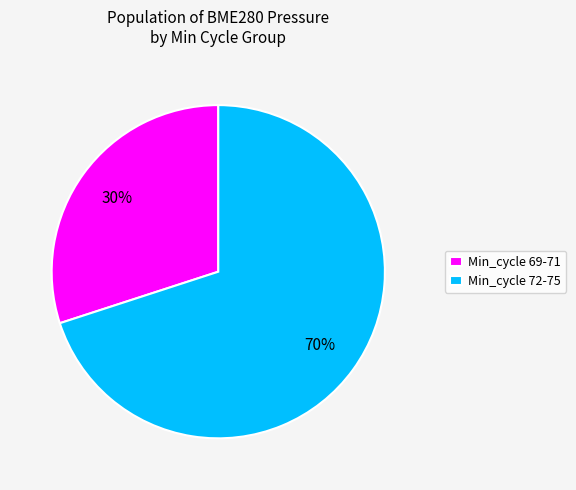

How many segments does this pie chart have?

2